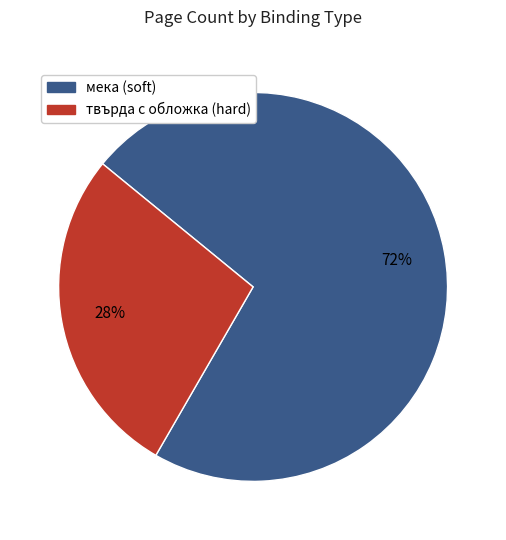

To the nearest percent, what is the average slice percentage?

50%